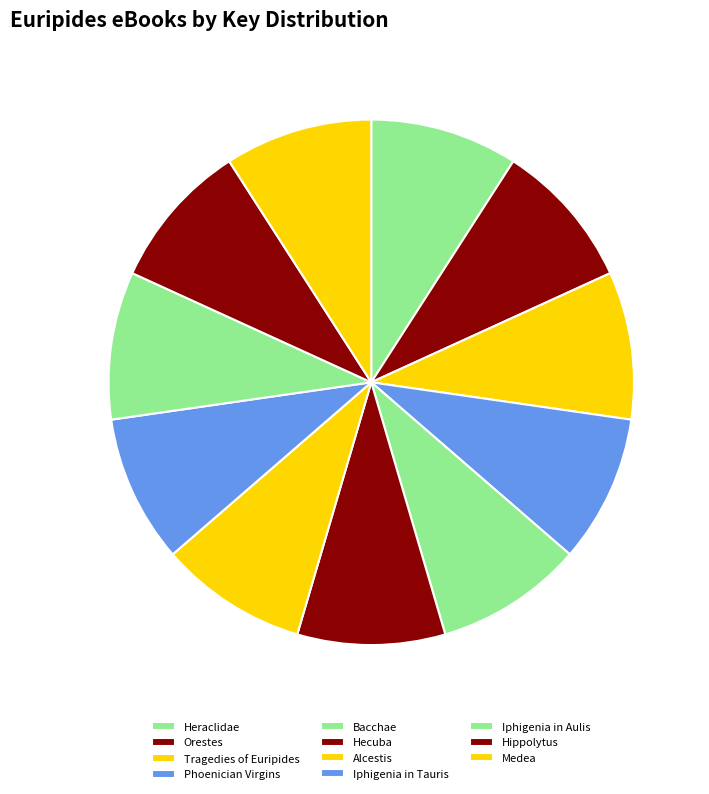

What is the ratio of the value at Alcestis to the value at Heraclidae?

1.0